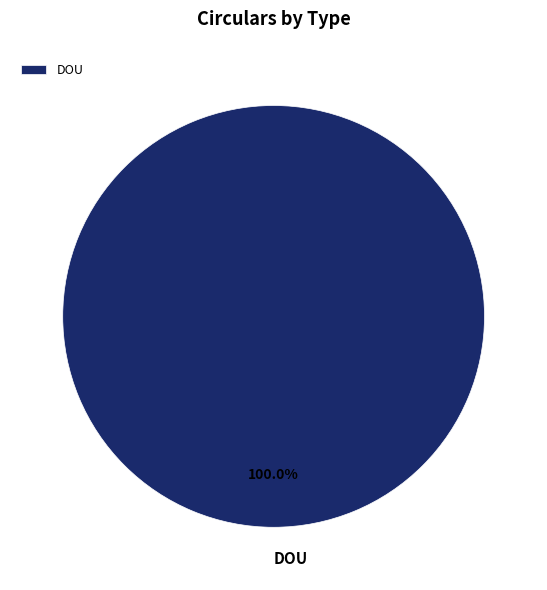

Which category accounts for the majority?

DOU